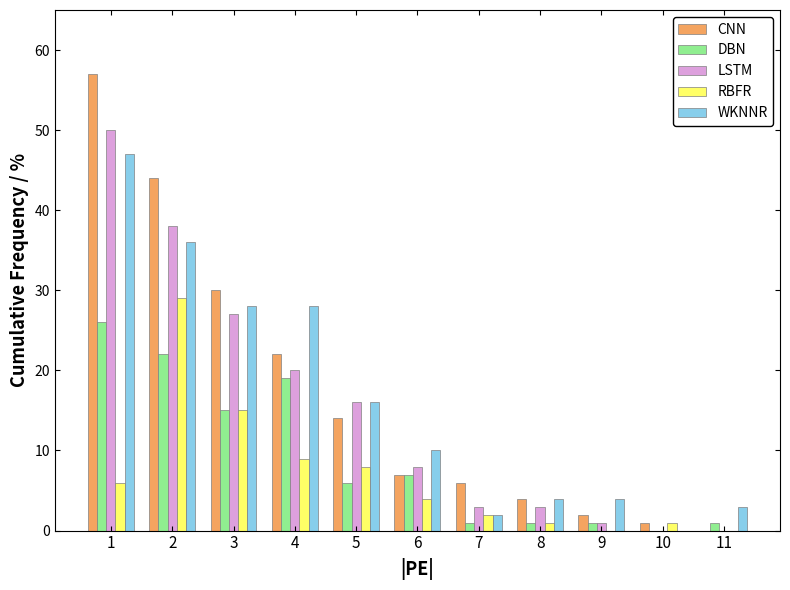

The RBFR series shows -16 at 9. True or false?

False